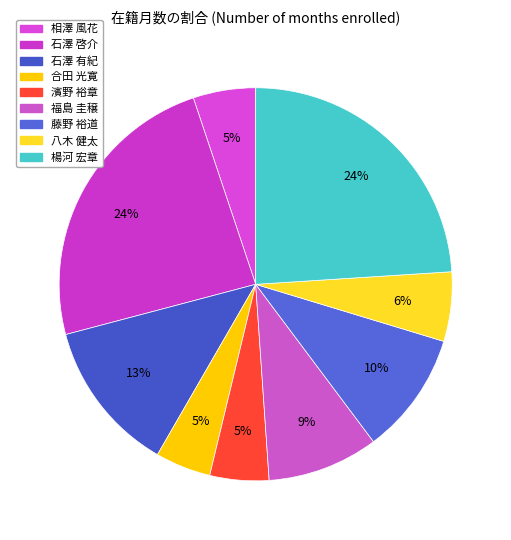

Rank the categories by value from lowest to highest.

合田 光寛, 濱野 裕章, 相澤 風花, 八木 健太, 福島 圭穣, 藤野 裕道, 石澤 有紀, 石澤 啓介, 楊河 宏章